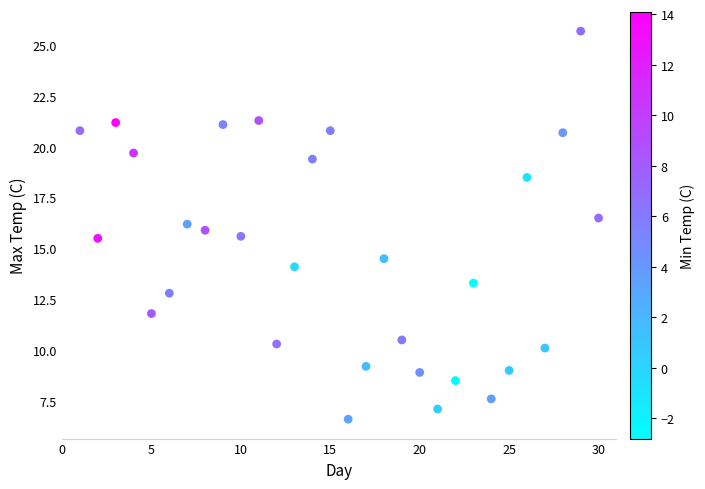

What is the range of X values (max minus min)?

29.0